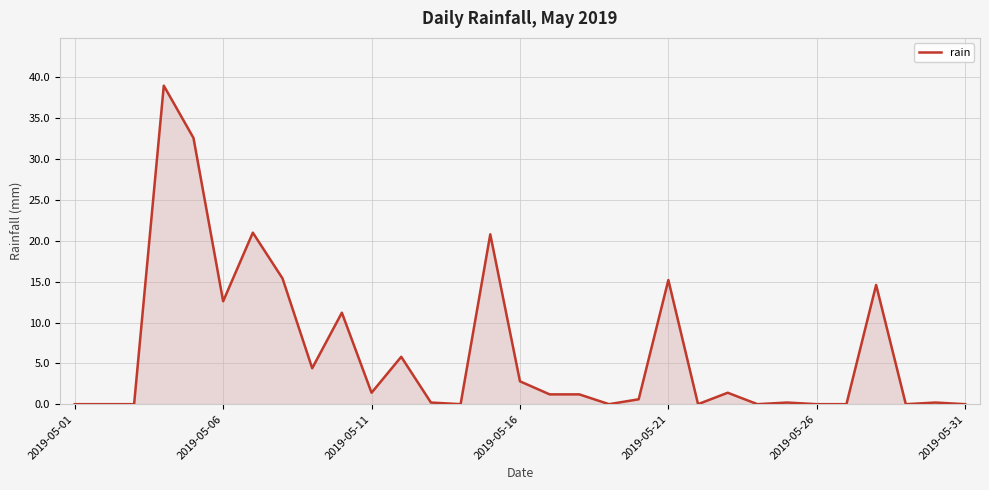

What is the difference between the maximum and minimum values?

39.0